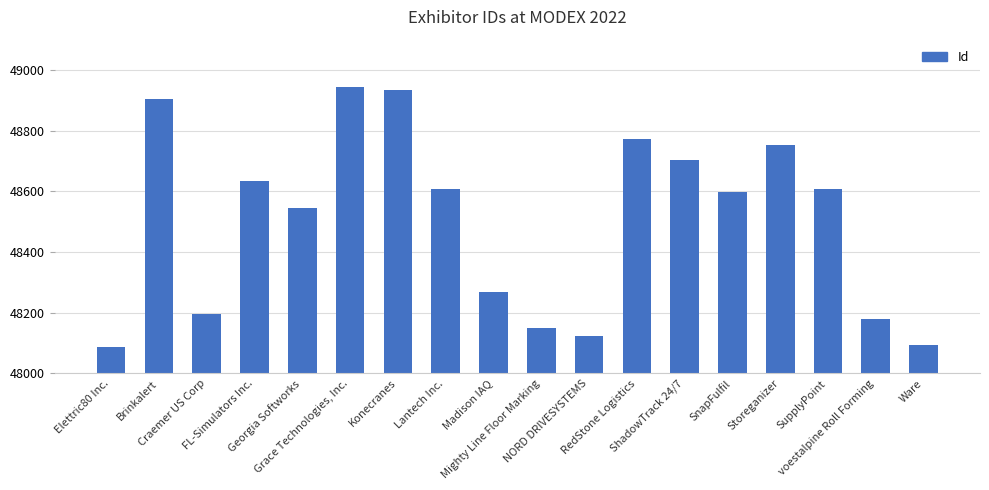

What is the value of the 12th bar from the left?

48774